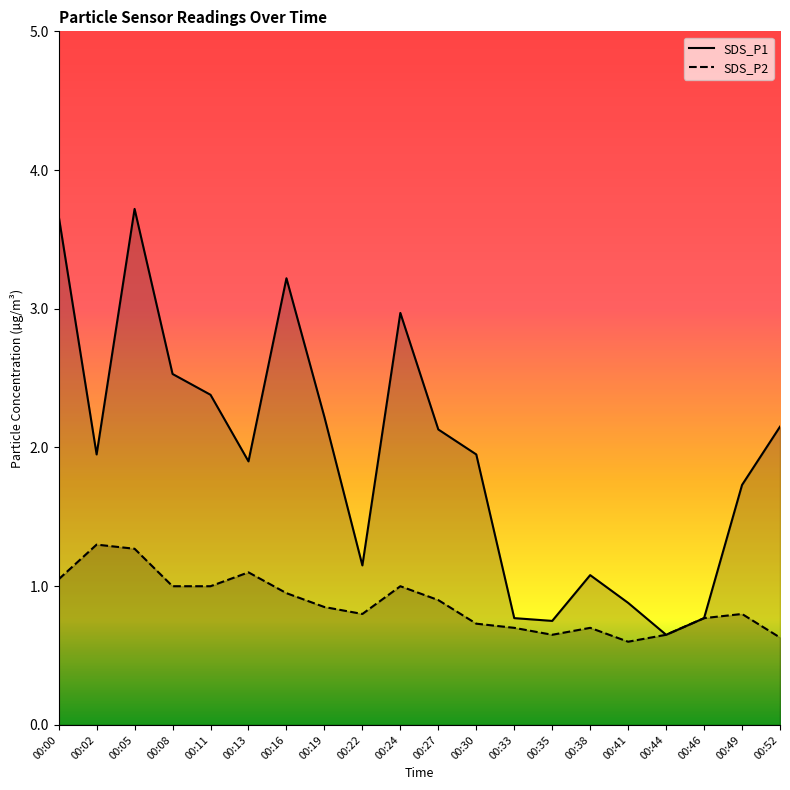

True or false: SDS_P2 and SDS_P1 intersect in this chart.

False